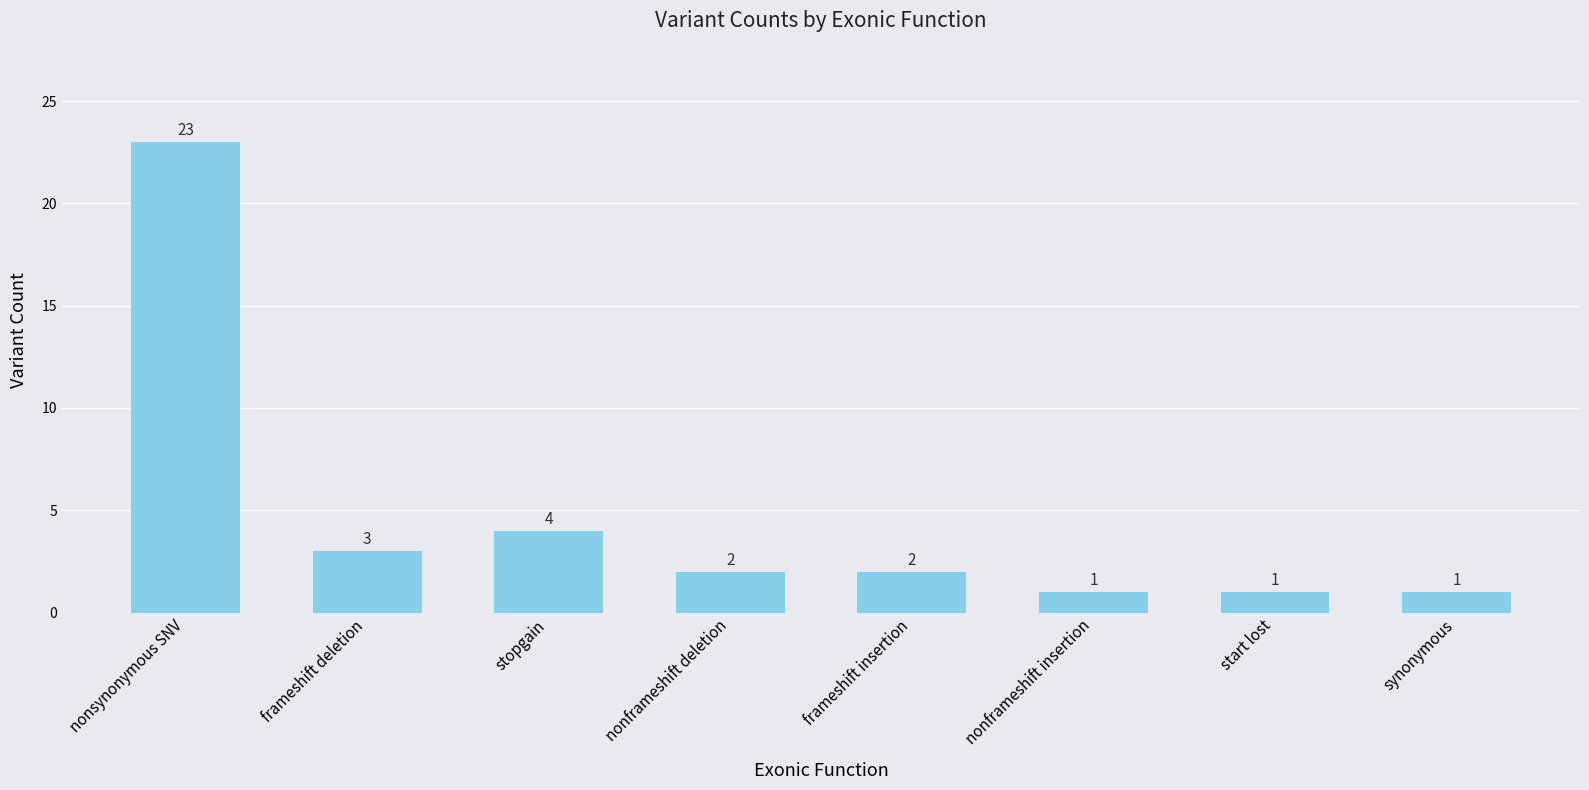

The value at nonframeshift insertion is 1. True or false?

True